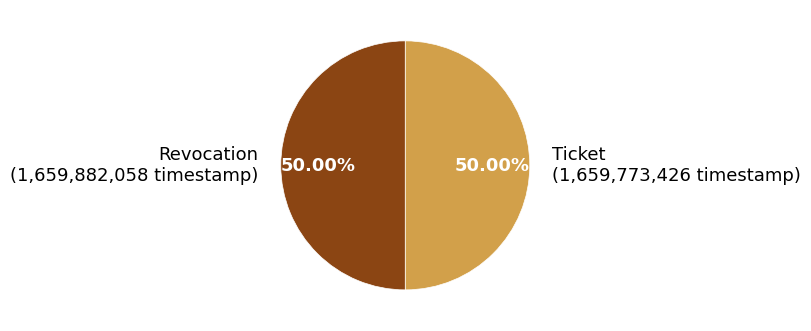

How many segments does this pie chart have?

2